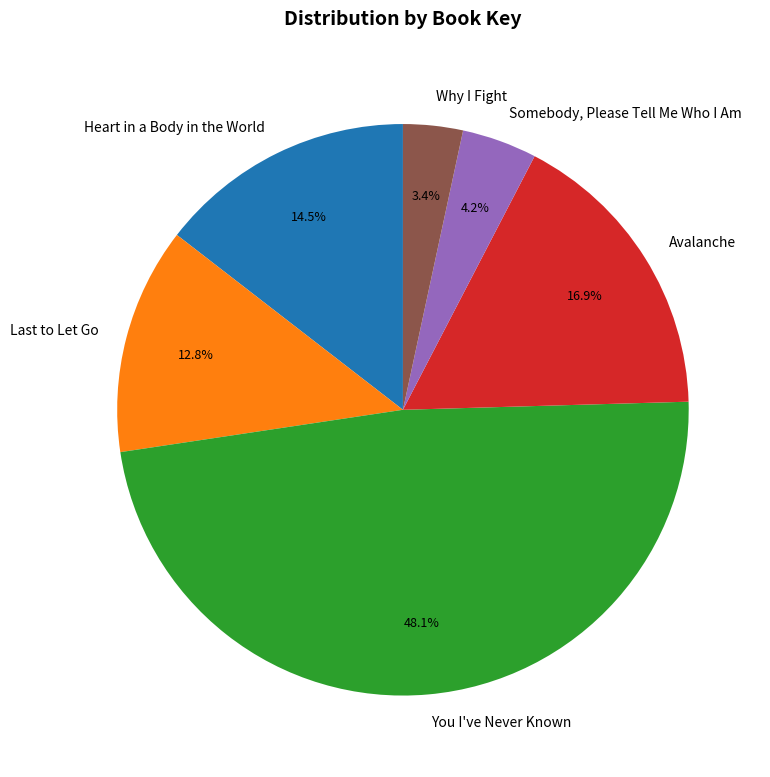

To the nearest percent, what is the difference between the largest and smallest slice percentages?

45%